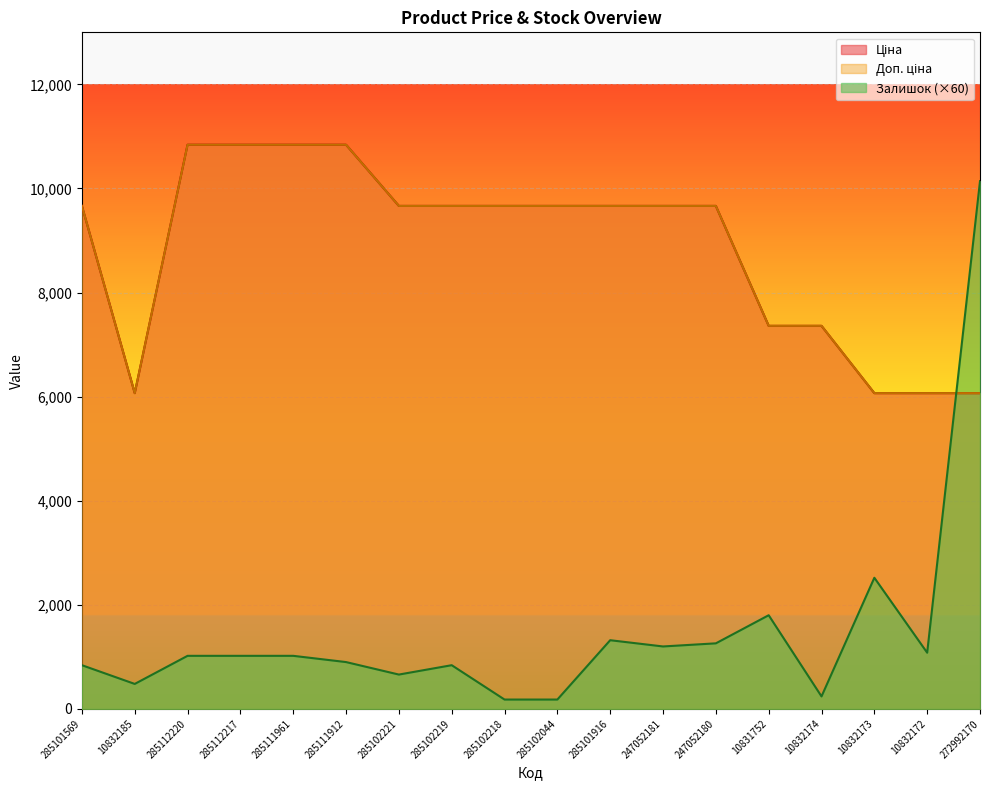

What is the label of the 16th point from the right?

285112220